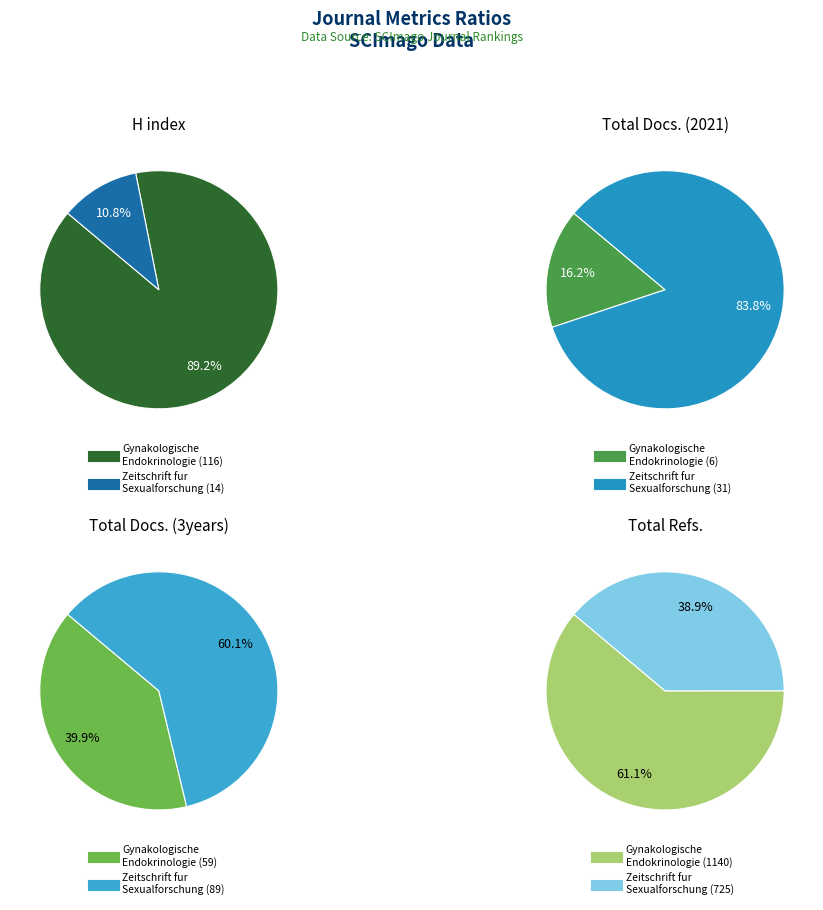

Is Zeitschrift fur Sexualforschung the majority of the pie?

No